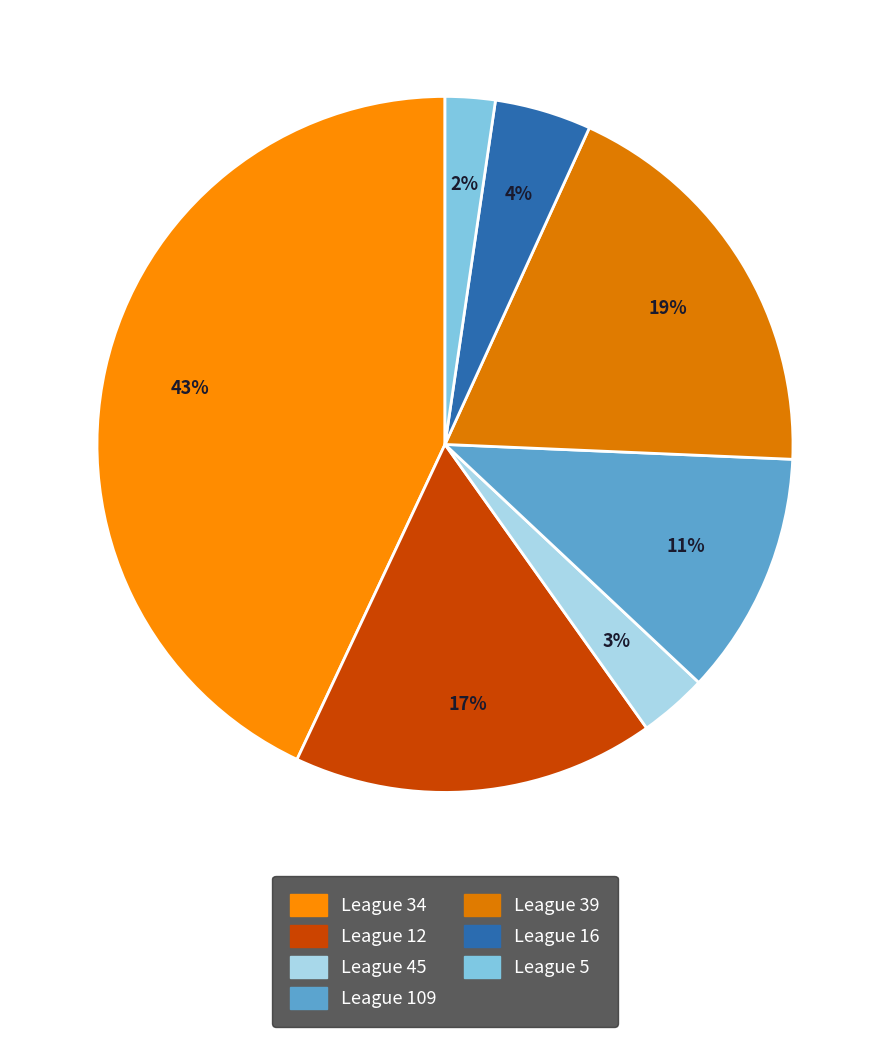

Does League 12 account for over 50% of the chart?

No